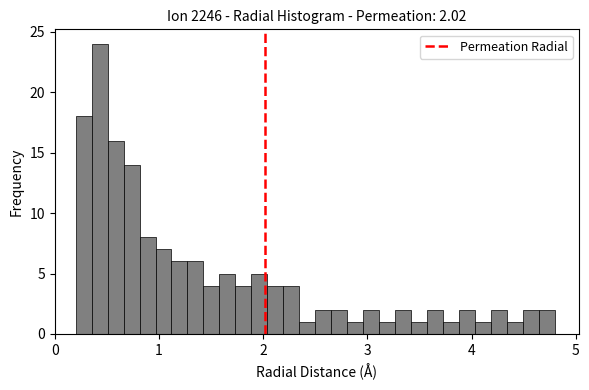

Read against the x-axis, roughly where is the centre of the tallest bar?

0.4